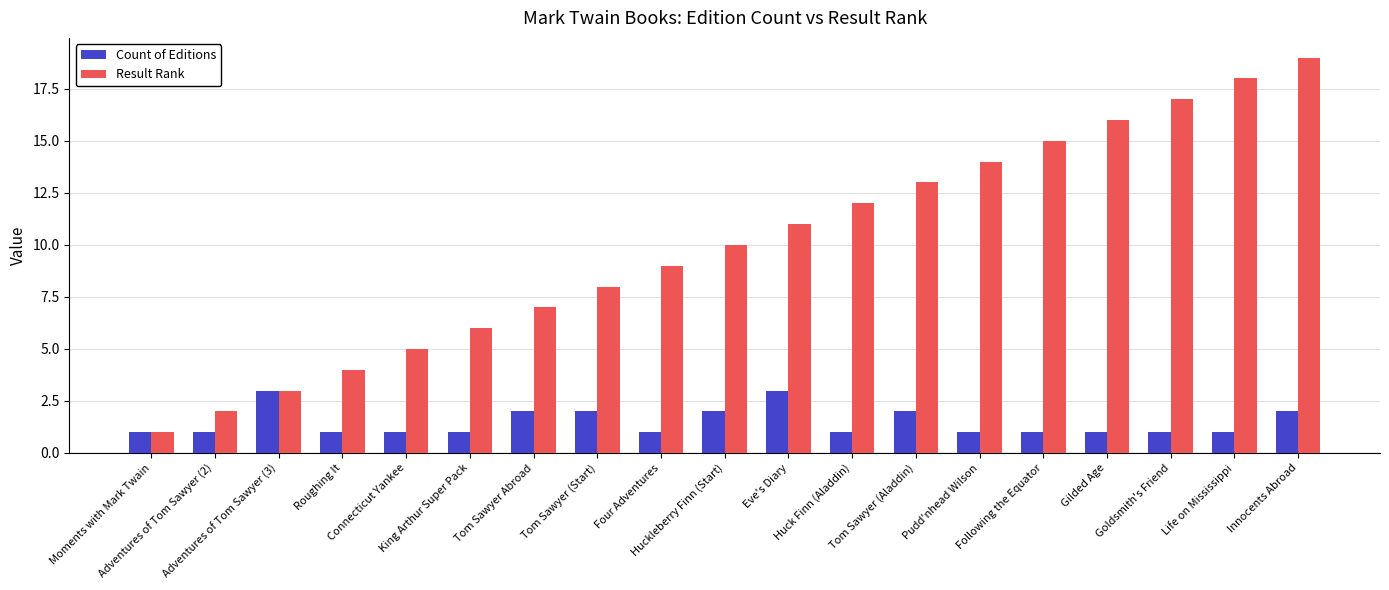

True or false: Result Rank has a value of 18 at Life on Mississippi.

True